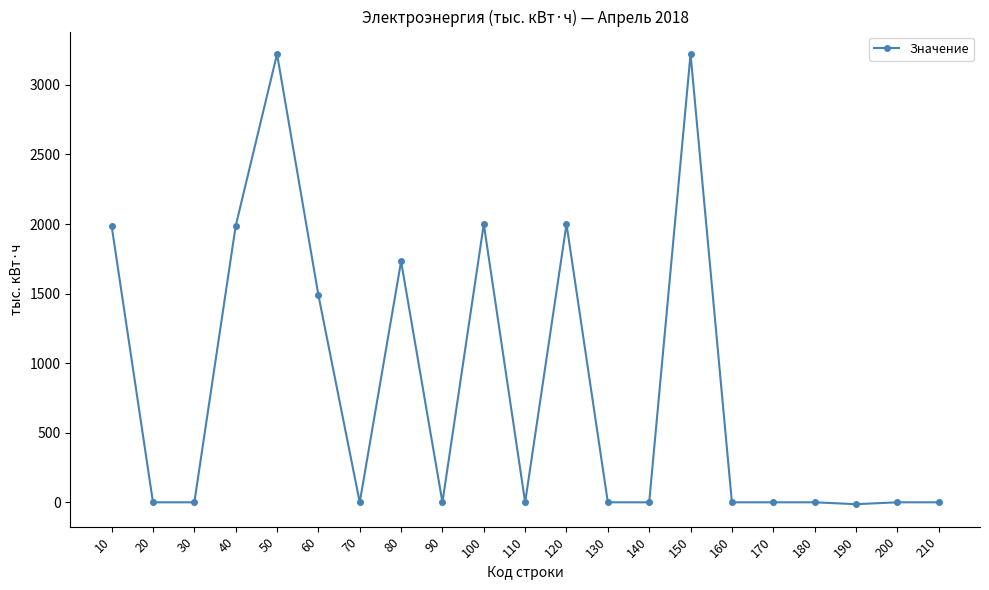

What is the maximum value shown in the chart?

3221.6